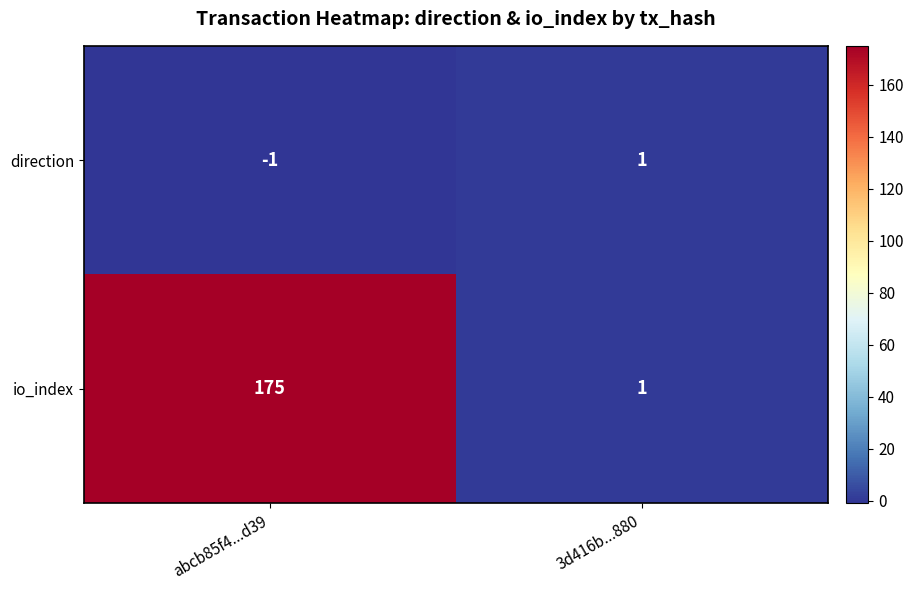

At which category is the sum across all series the highest?

abcb85f4...d39